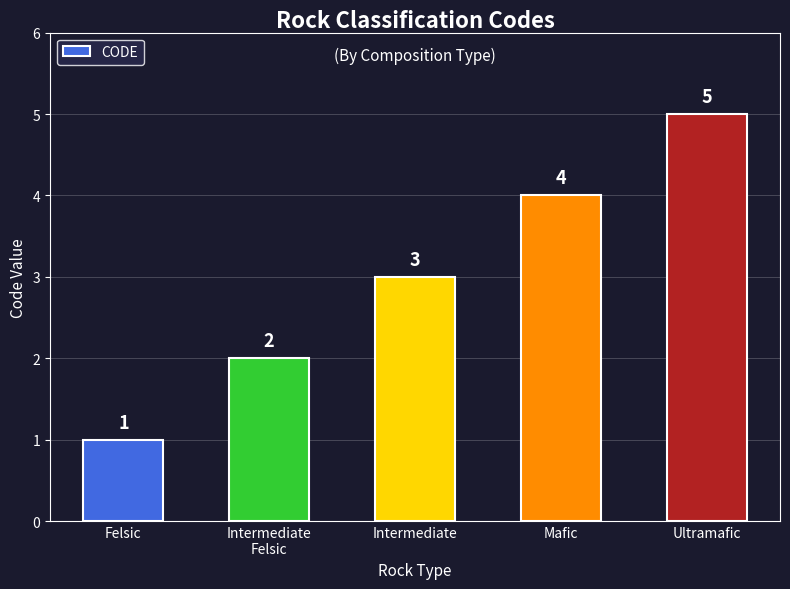

The value at Intermediate
Felsic is 1. True or false?

False